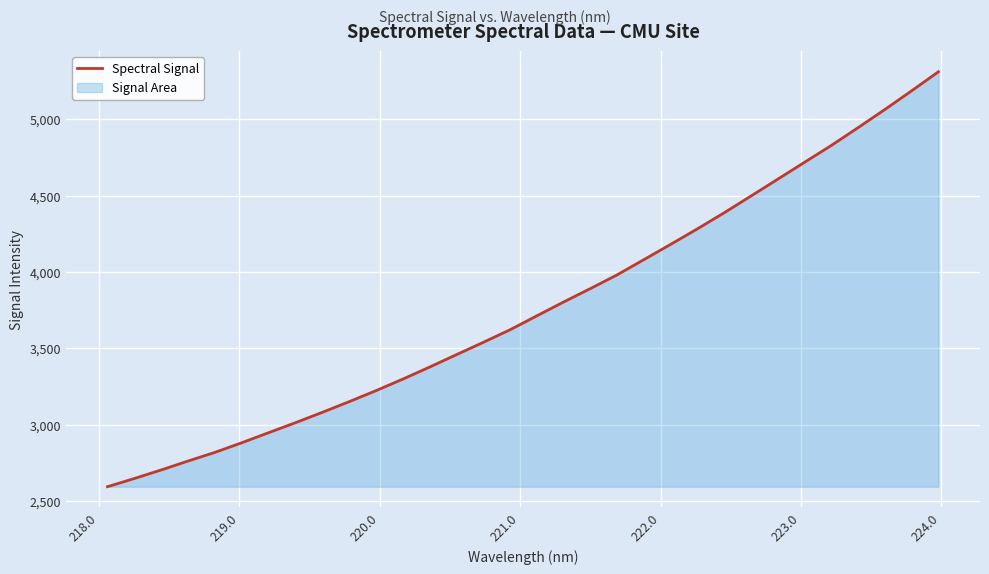

What is the difference between the maximum and minimum values?

2719.0